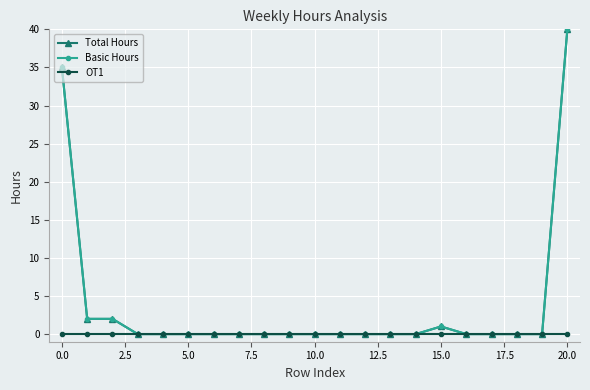

True or false: Basic Hours and OT1 cross at least once.

False